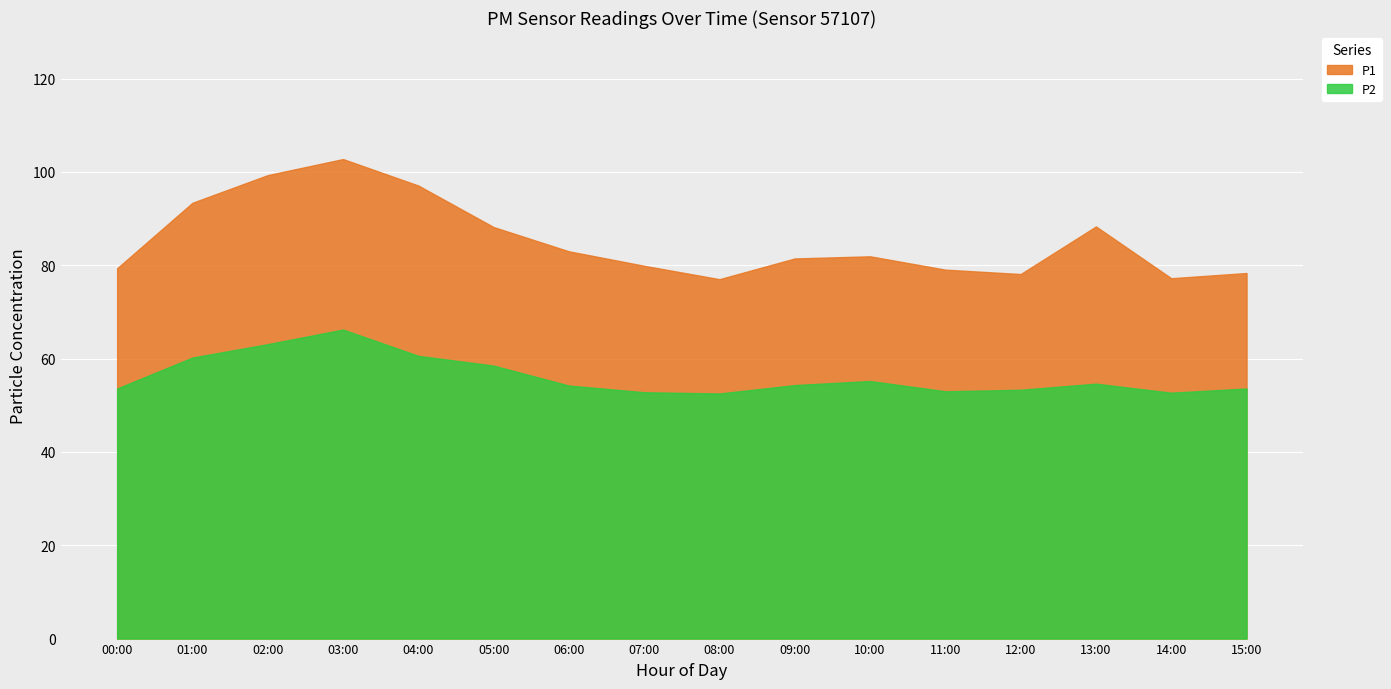

What value does the P1 series have at 01:00?

93.4